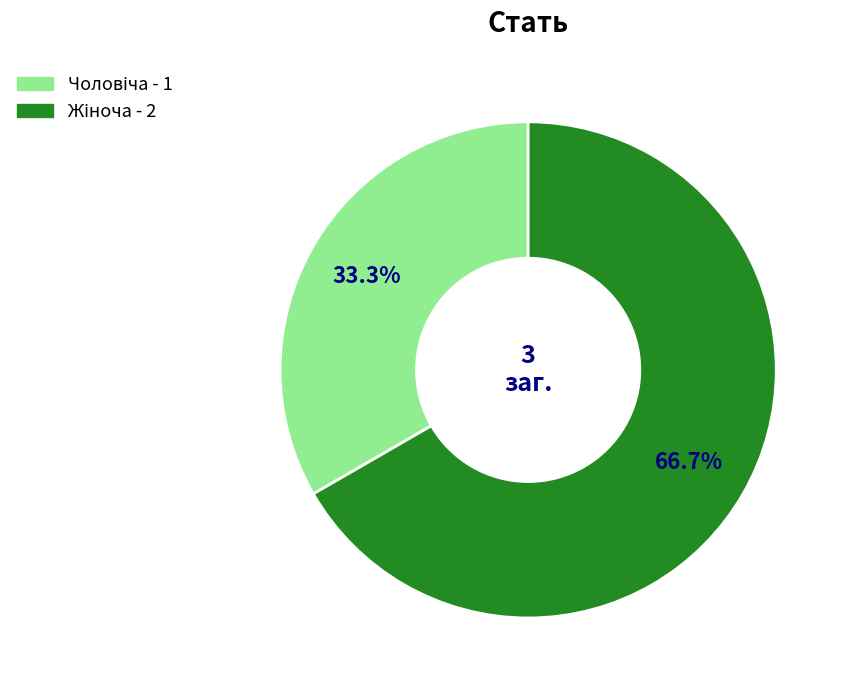

Is there any slice that represents more than half of the pie?

Yes